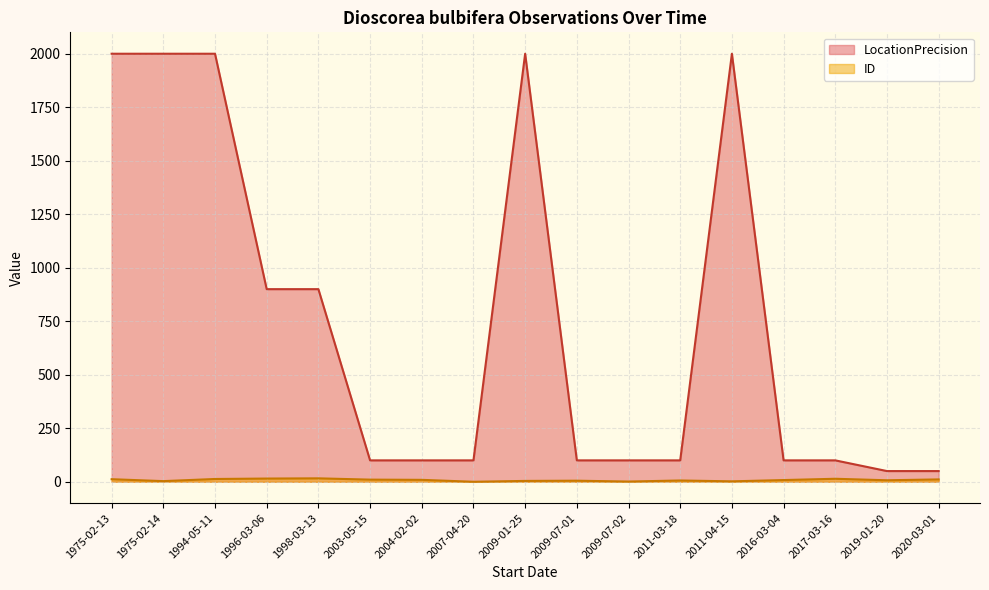

What is the label of the 15th point from the left?

2017-03-16